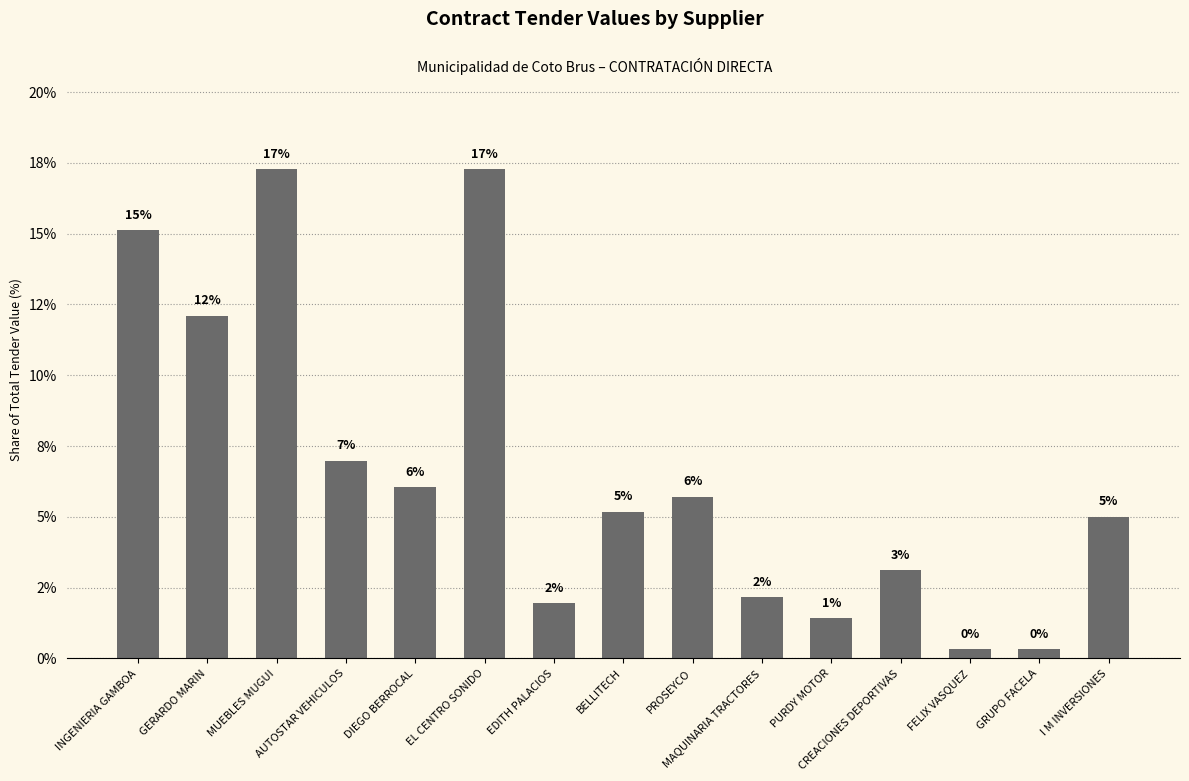

What is the sum of the values at EL CENTRO SONIDO and CREACIONES DEPORTIVAS?

20.4